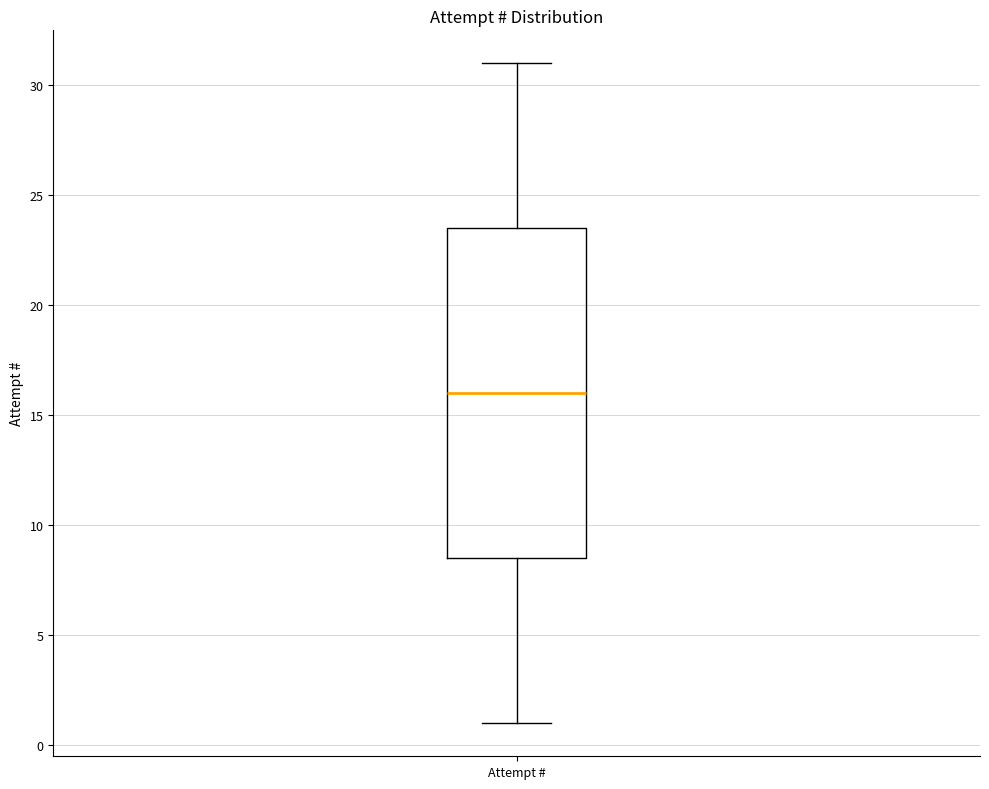

Transcribe this box plot: give where the median line is, the range the box spans, and where the two whiskers end, as read against the y-axis. The values are not printed on the chart, so give them approximately, as read against the axis.

median 16.0, box 8.5 to 23.5, whiskers 1.0 to 31.0